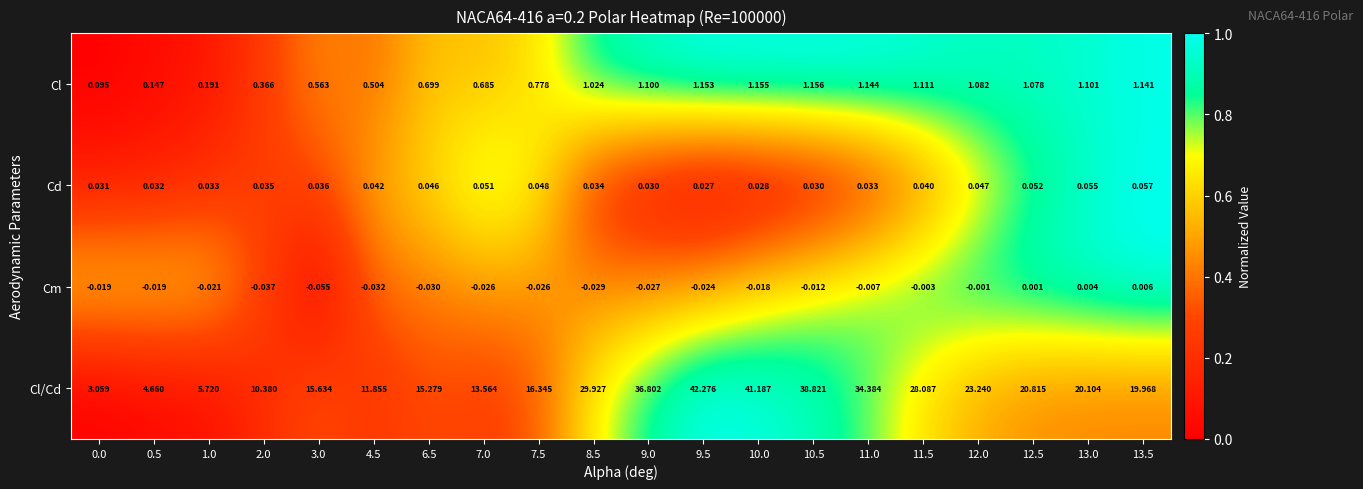

Which series has the largest total across all categories?

Cl/Cd